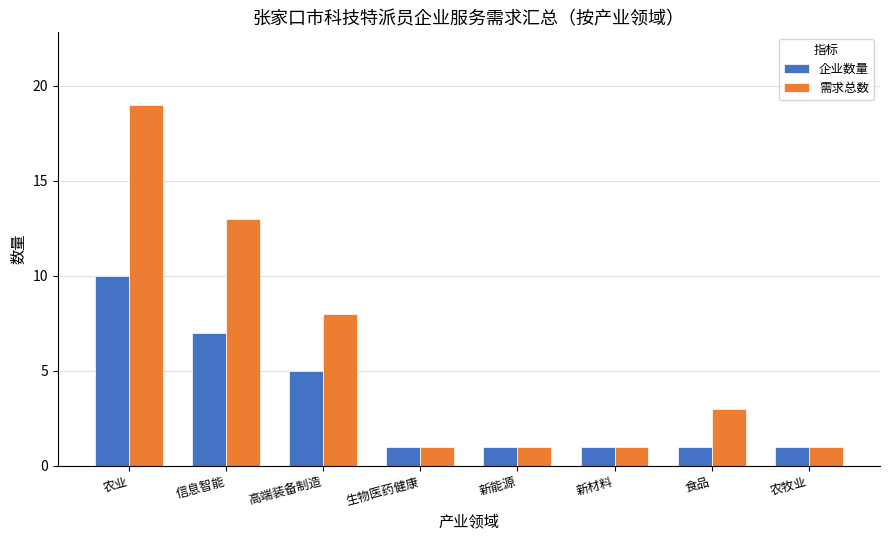

Which category has the highest value across all series?

农业